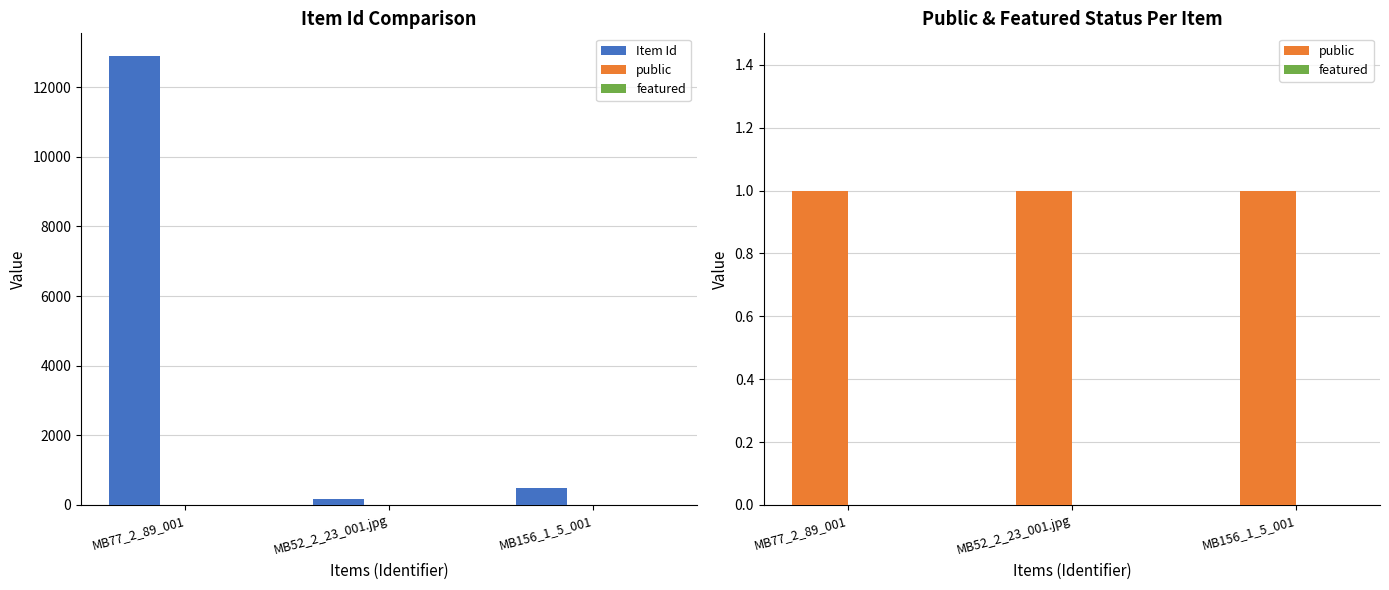

What is the approximate value of Item Id at MB77_2_89_001?

12905